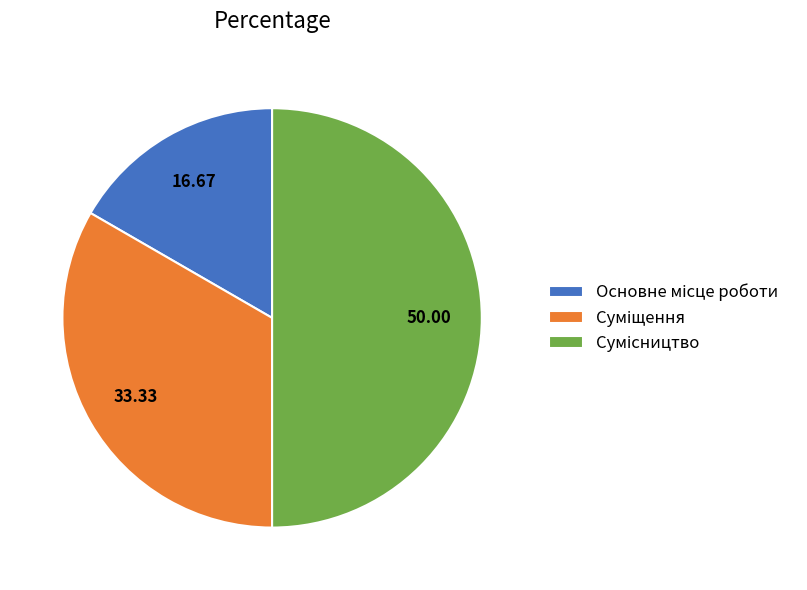

Which slice is the largest?

Сумісництво